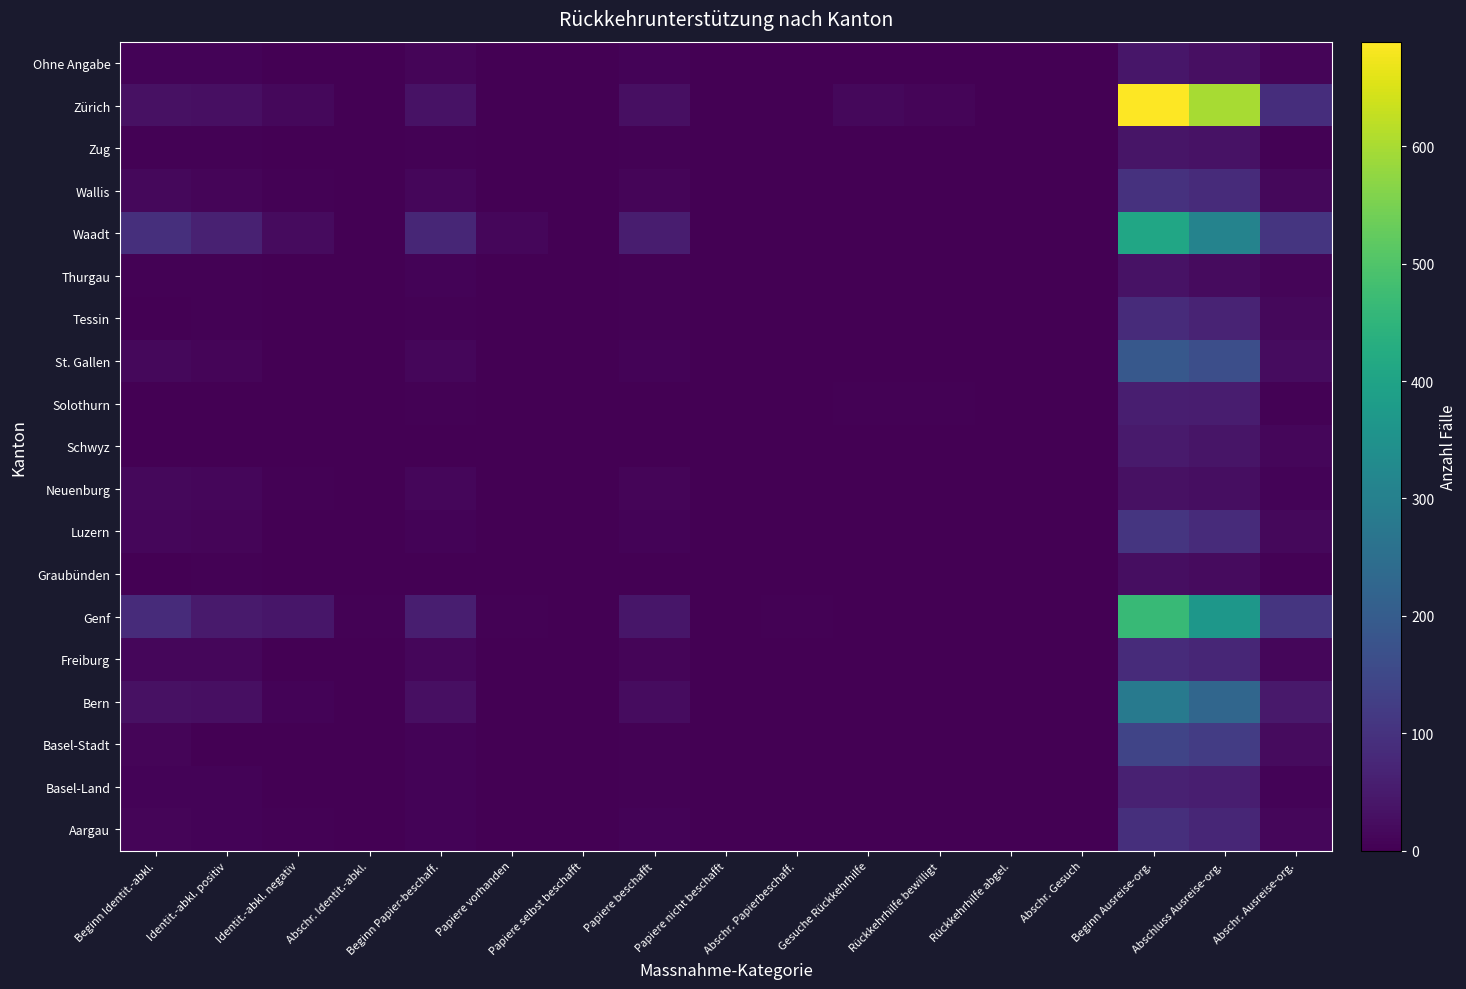

What is the greatest value displayed?

689